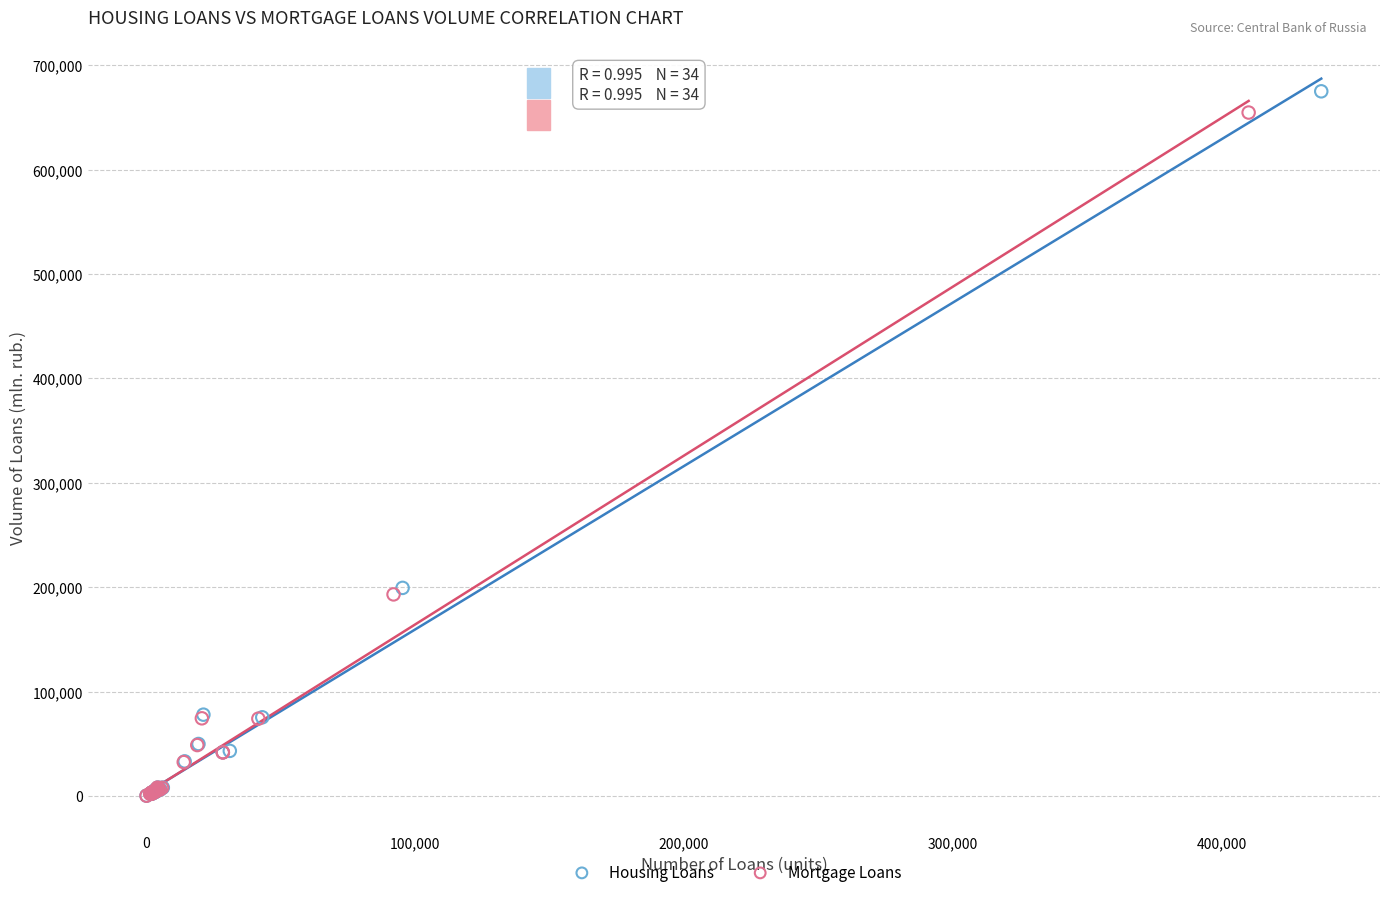

Which series has the largest Y range (max minus min)?

Housing Loans